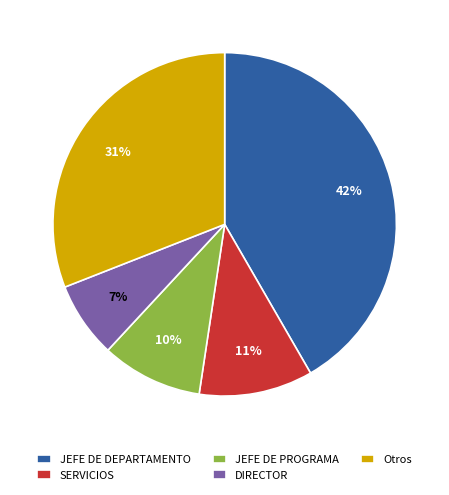

What percentage is the DIRECTOR slice, to the nearest percent?

7%